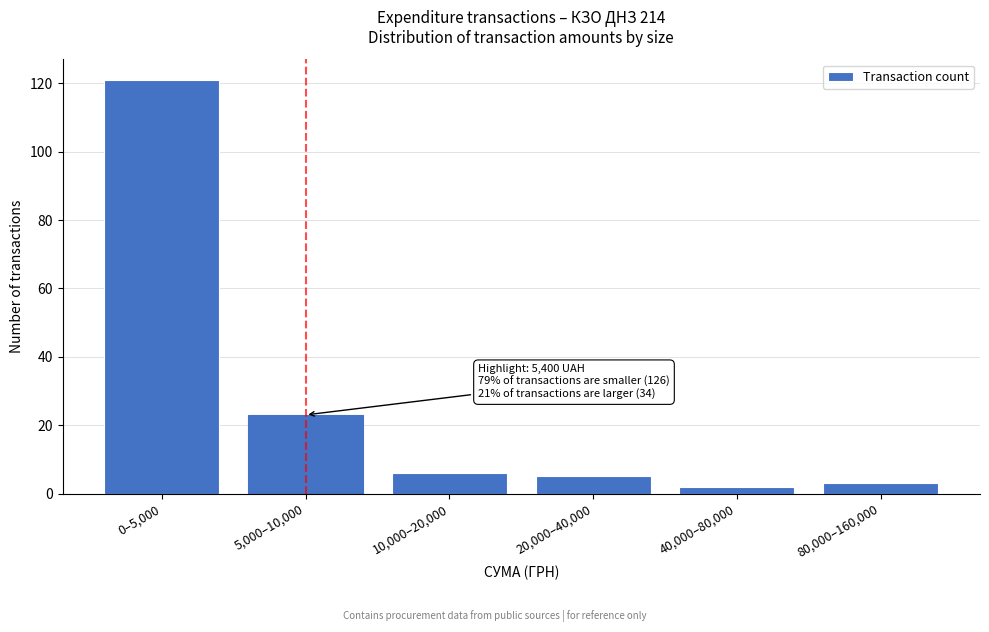

Reading left to right, list all the values displayed in this chart.

121	23	6	5	2	3